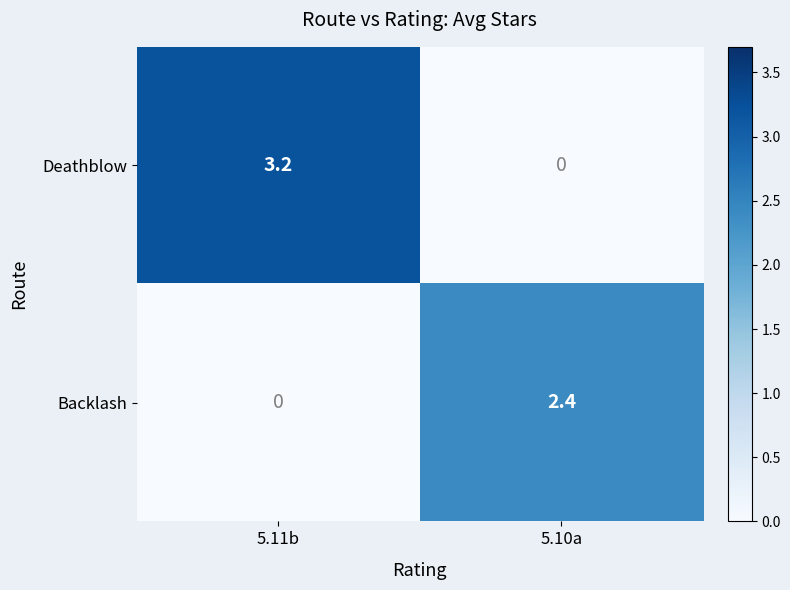

True or false: Deathblow has a value of 2.1 at 5.11b.

False